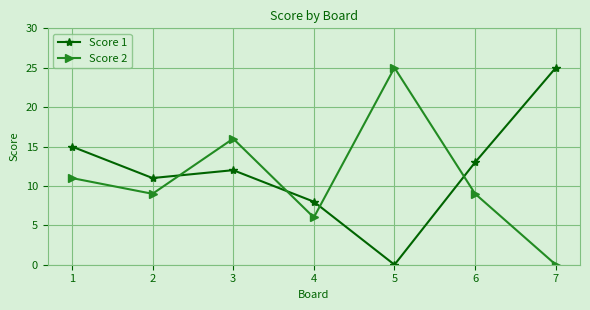

True or false: Score 1 has a value of 0 at 5.

True